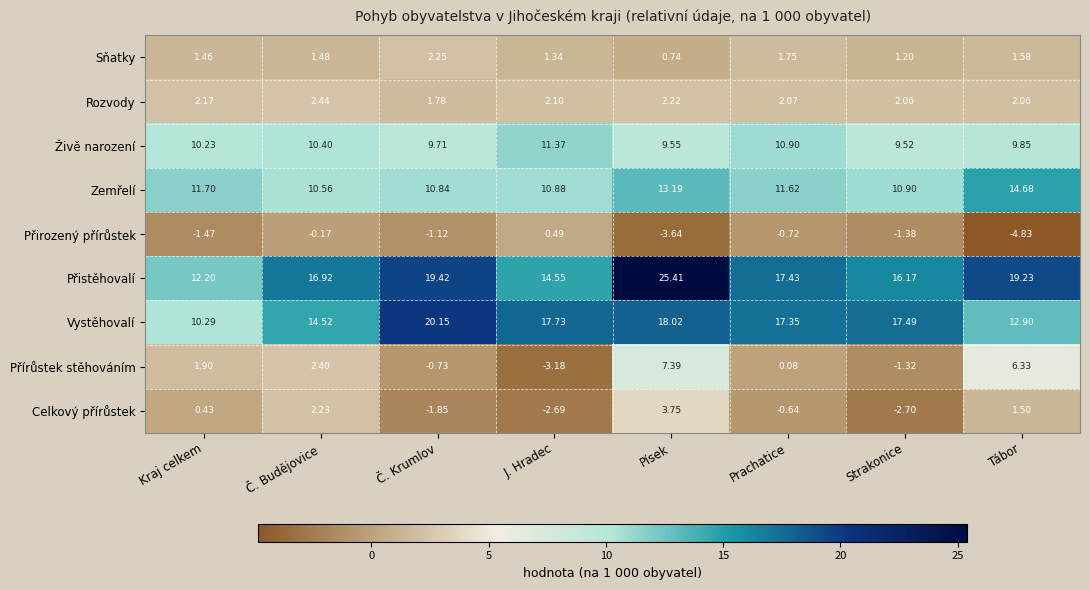

Which label corresponds to the smallest value in the chart?

Tábor